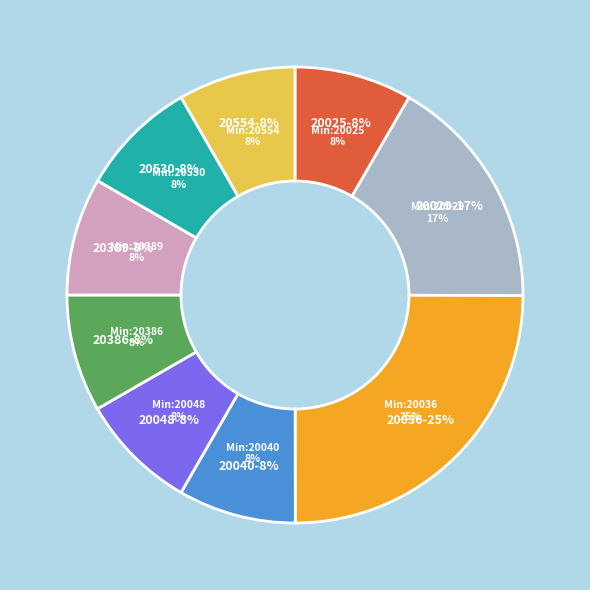

Does 20554 account for over 50% of the chart?

No